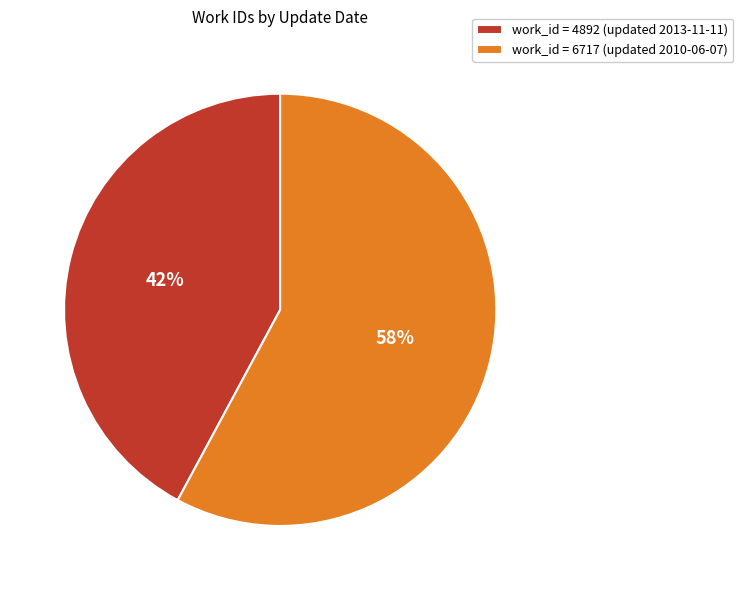

Rank the categories by value from lowest to highest.

work_id = 4892 (updated 2013-11-11), work_id = 6717 (updated 2010-06-07)